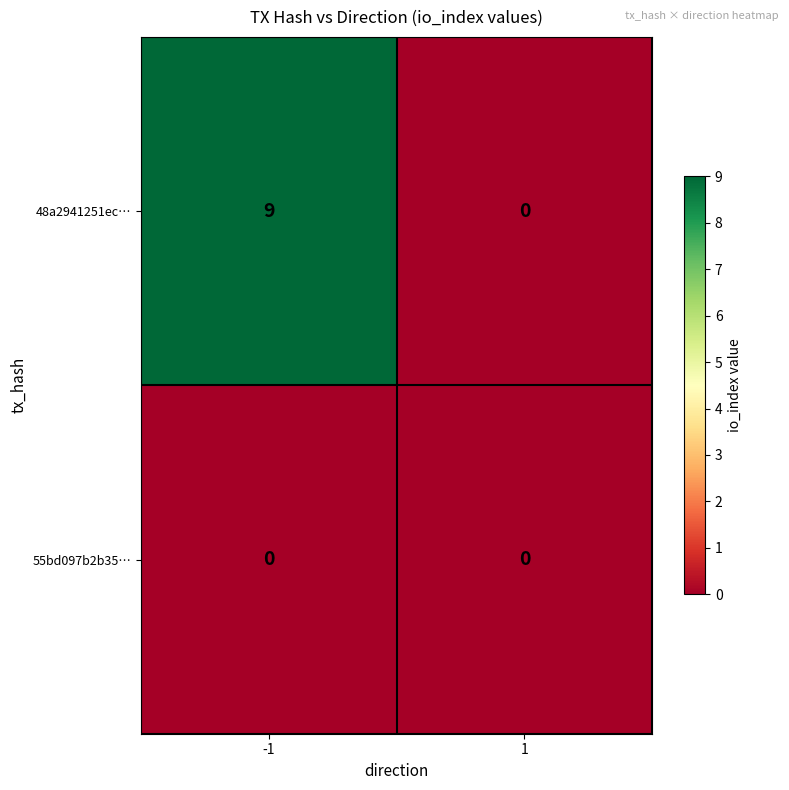

What is the highest value of the 48a2941251ec… series?

9